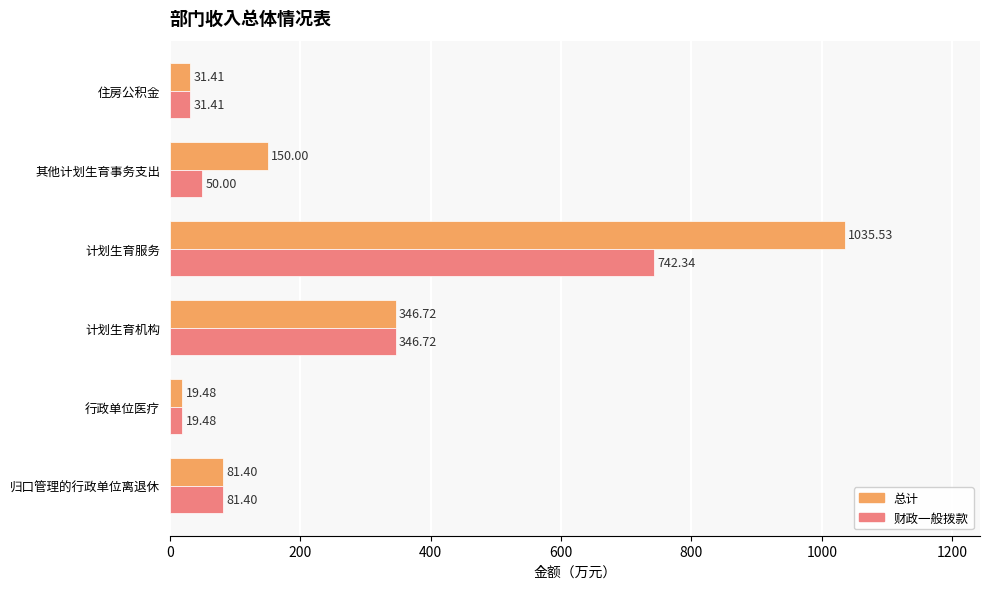

What is the difference between the highest and lowest values at 计划生育服务?

293.2